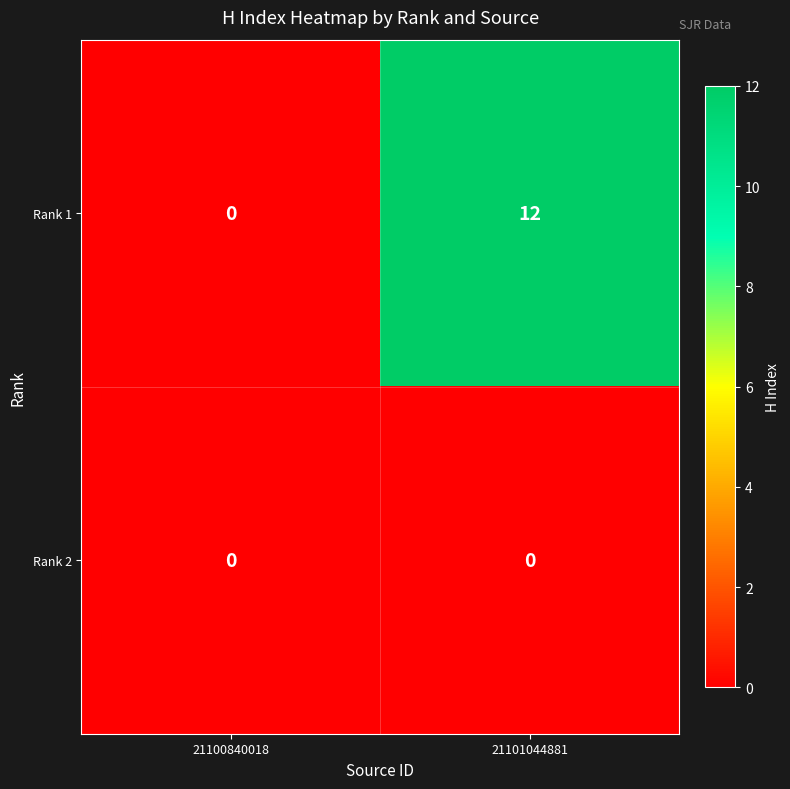

The value of Rank 1 at 21101044881 is 12. True or false?

True